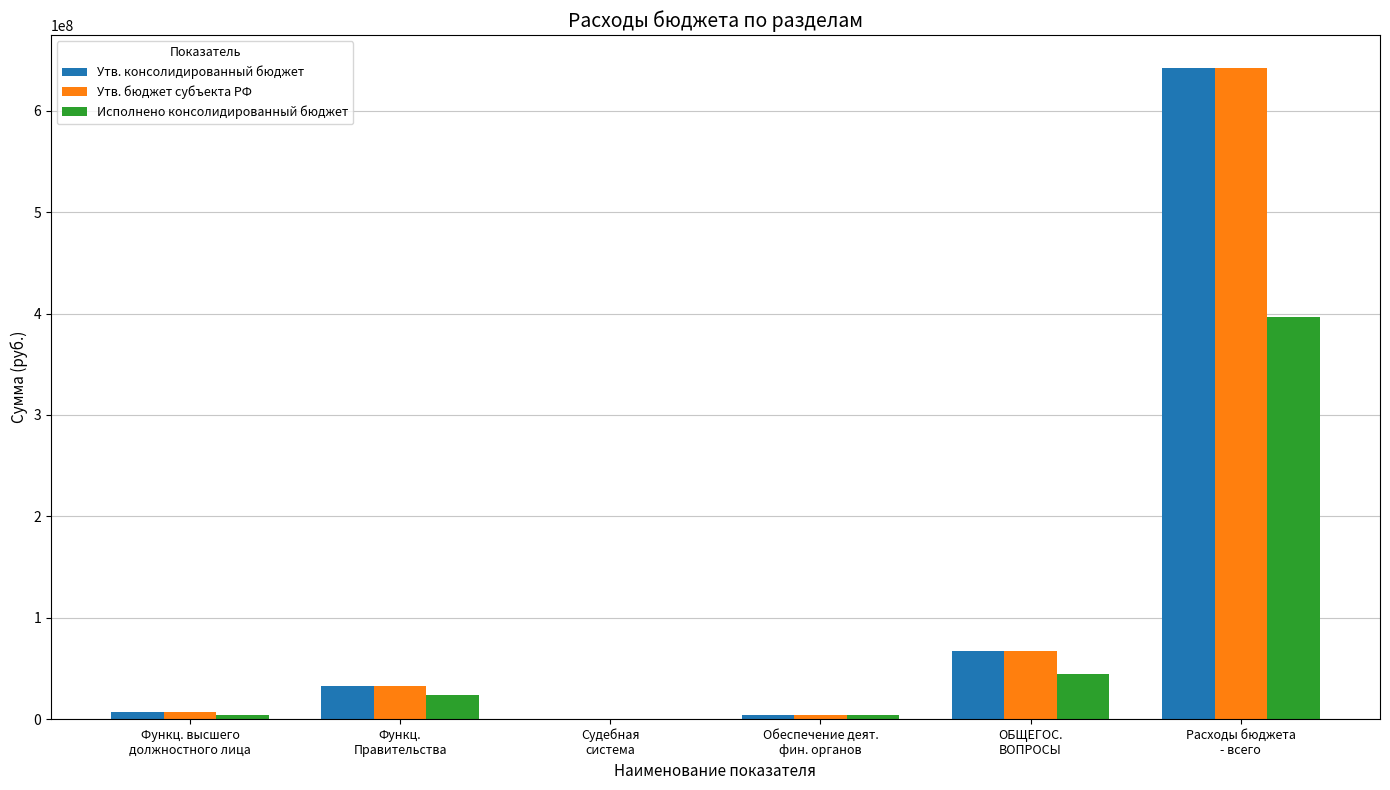

What is the maximum value shown in the chart?

642601858.8